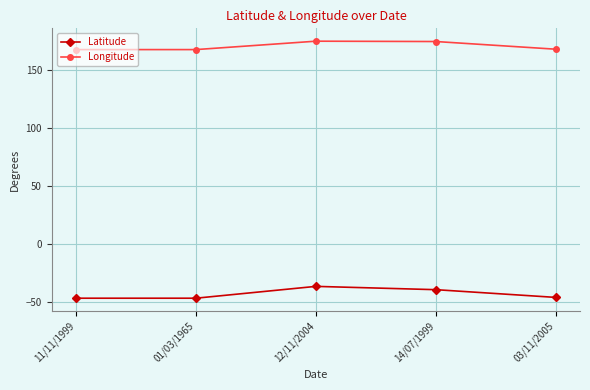

What is the difference between the maximum and minimum values in the Latitude series?

10.2